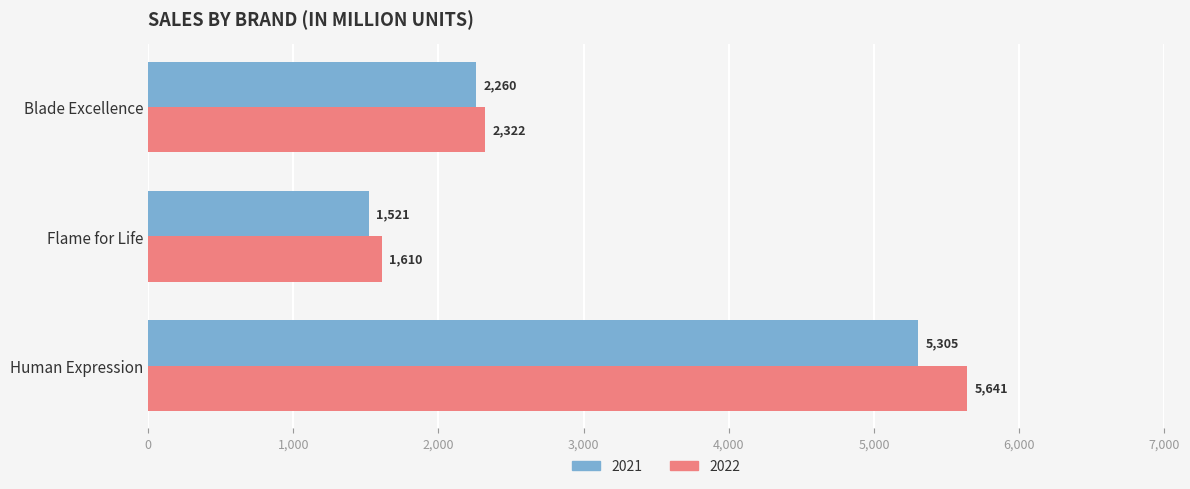

What is the difference between the highest and lowest values at Blade Excellence?

62